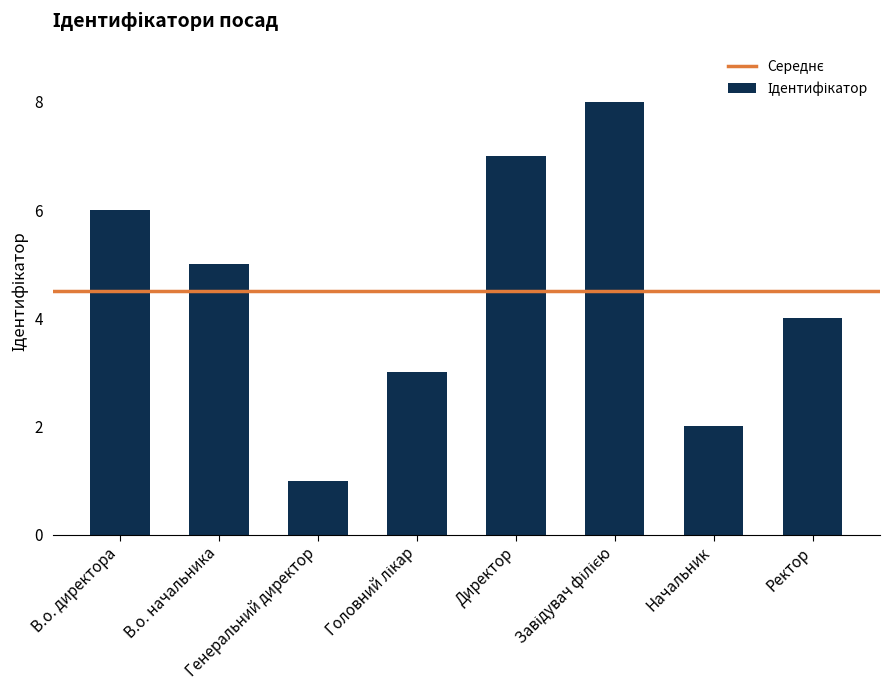

Where does the data first go above 5?

В.о. директора